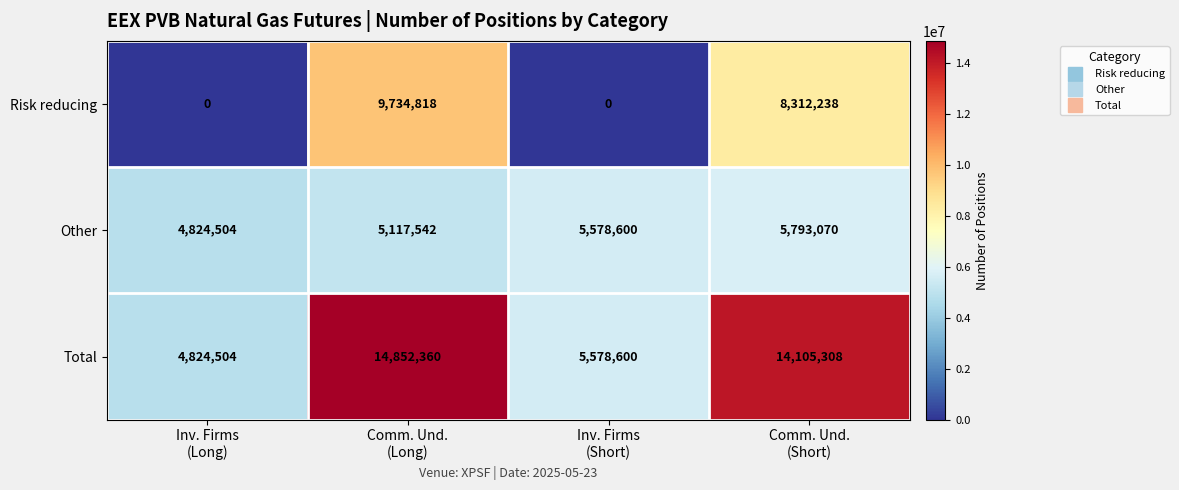

How many series are shown in this chart?

3